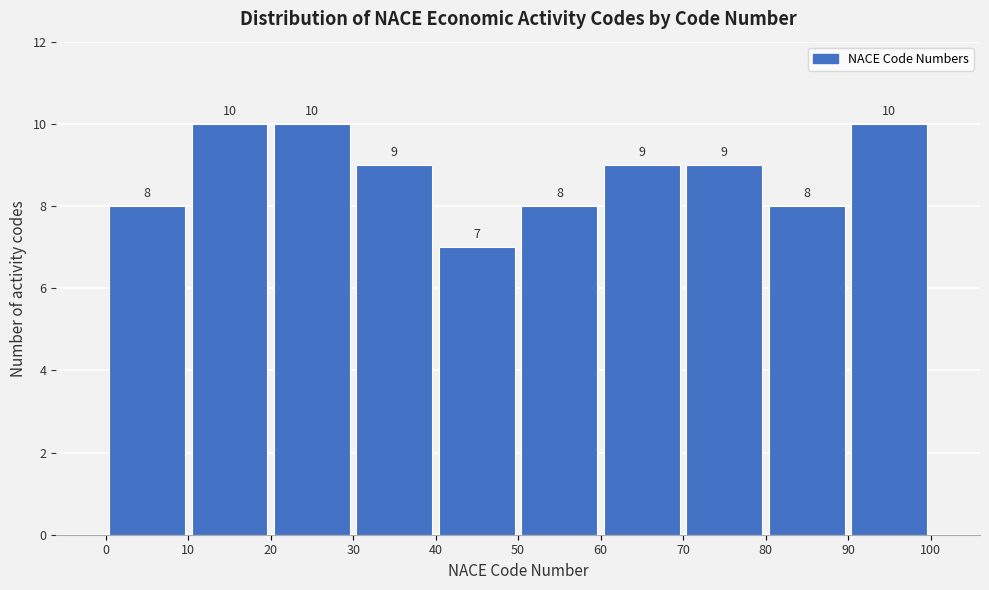

How tall is the bar that spans 60 to 70 on the x-axis?

9